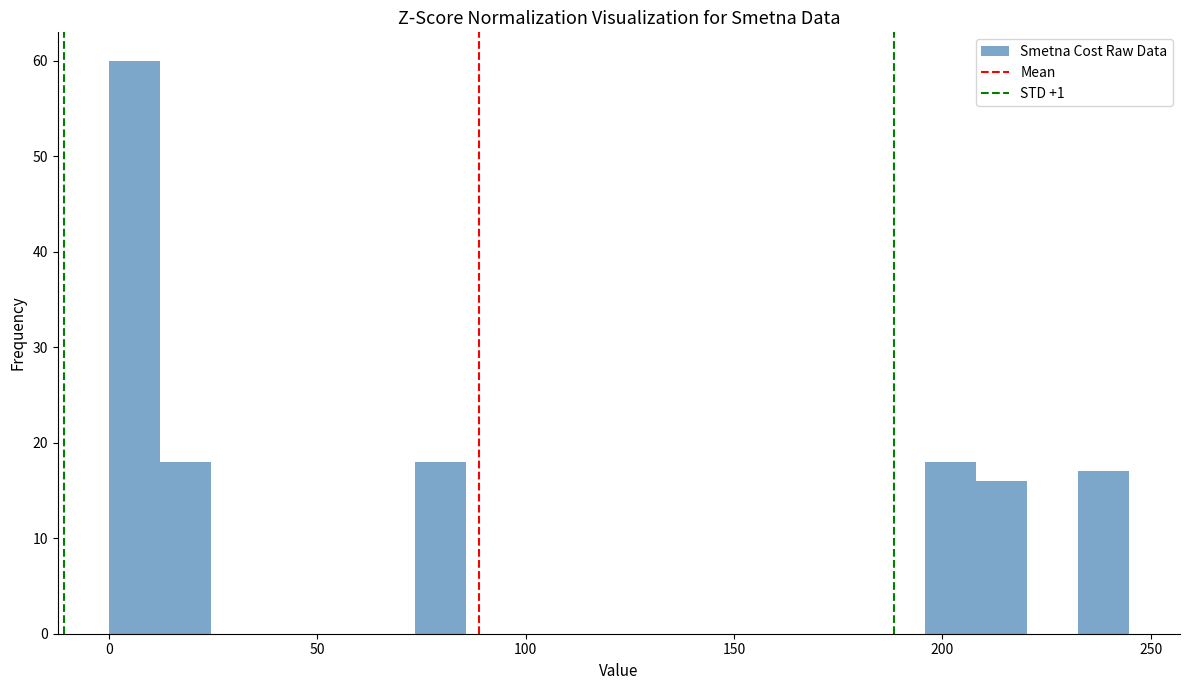

Read against the x-axis, roughly where is the centre of the tallest bar?

5